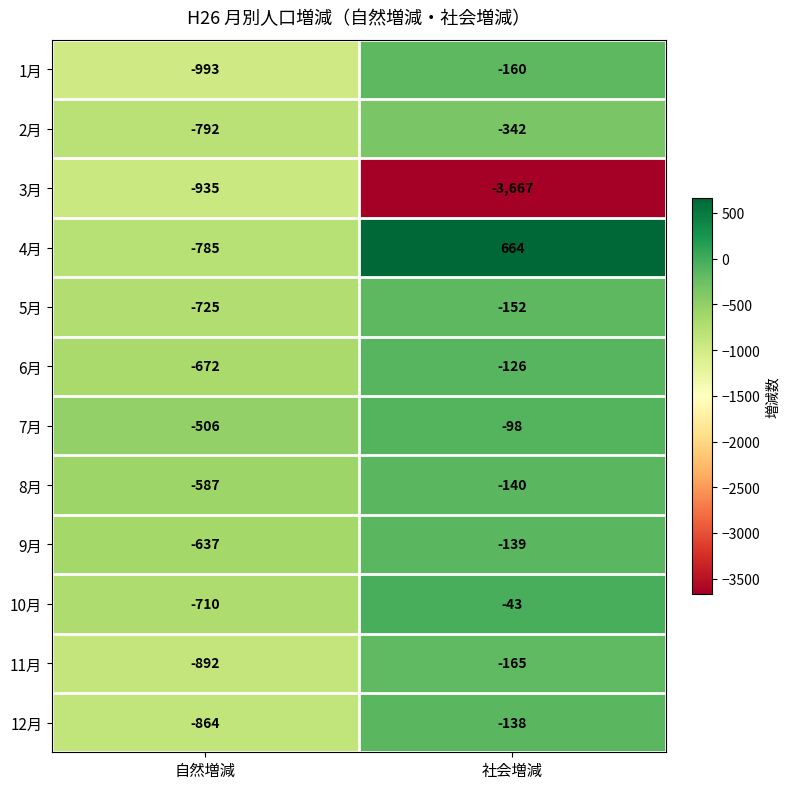

The value of 12月 at 自然増減 is -1158. True or false?

False